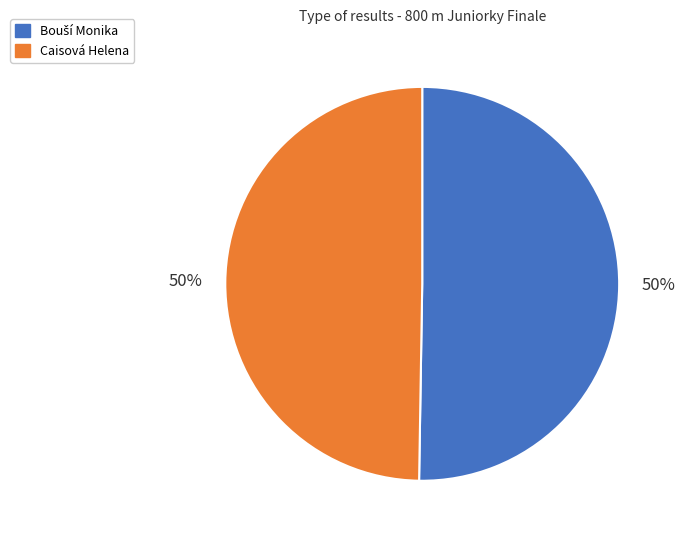

To the nearest percent, what portion does Caisová Helena represent?

50%